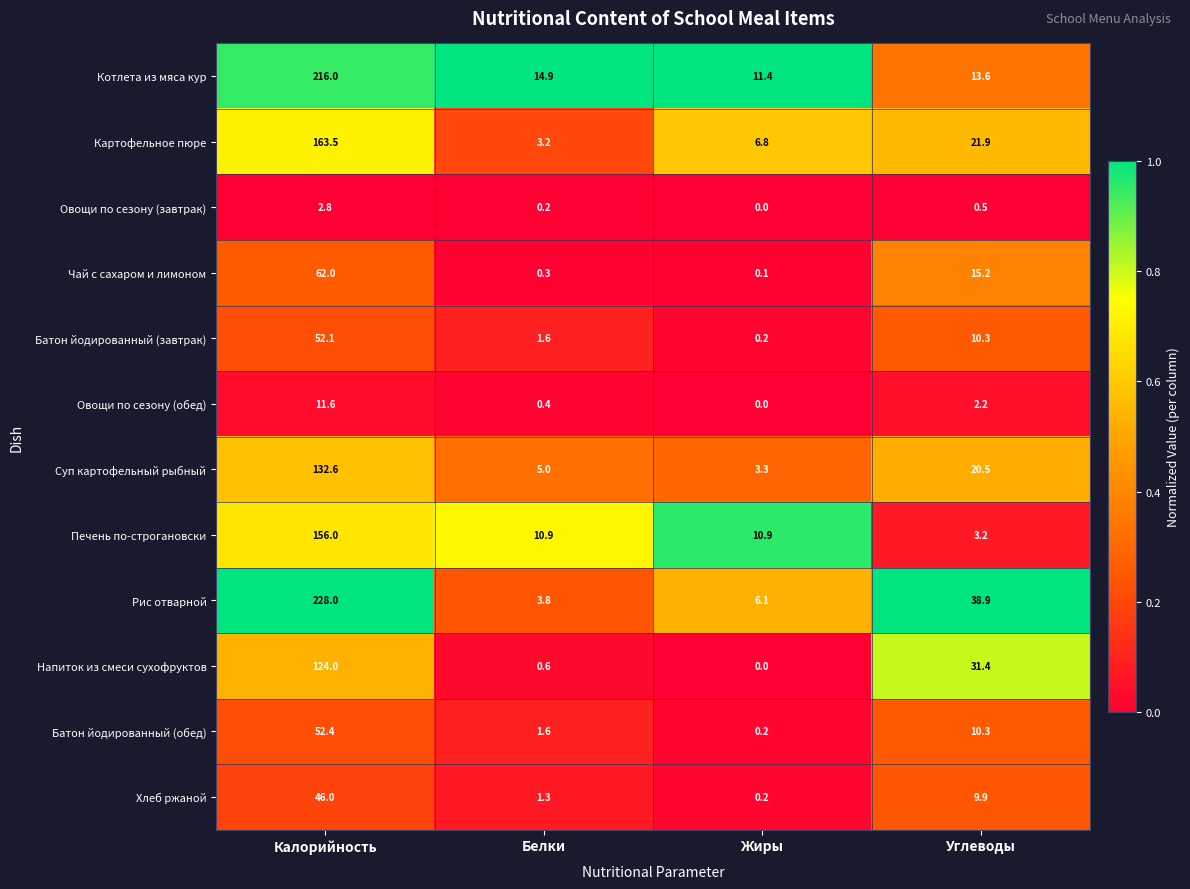

Which series has the largest total across all categories?

Рис отварной